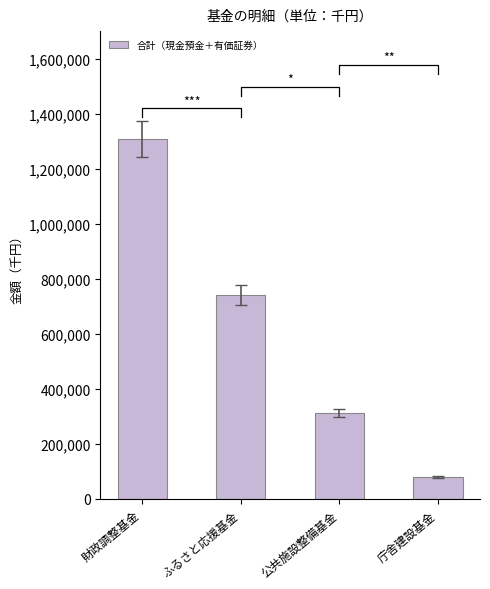

What is the sum of the values at 財政調整基金 and 庁舎建設基金?

1389271